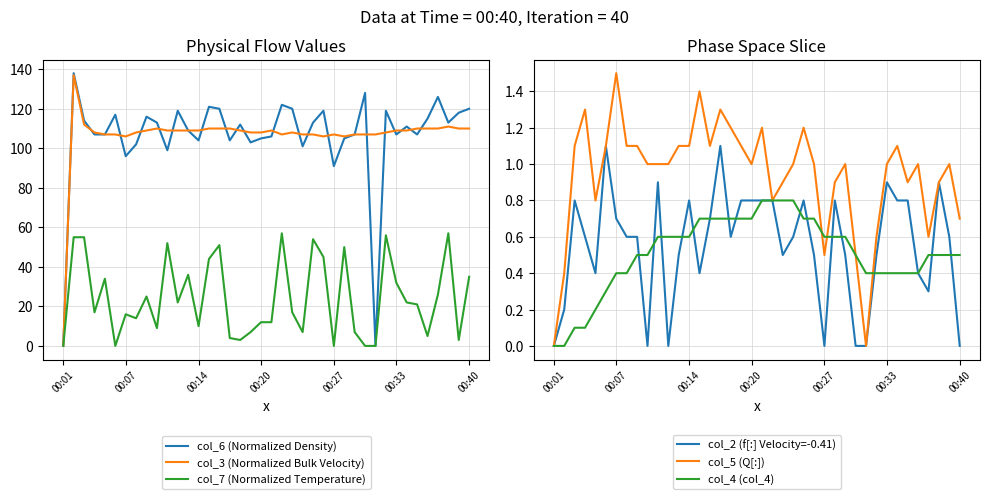

How many lines are shown in the chart?

6